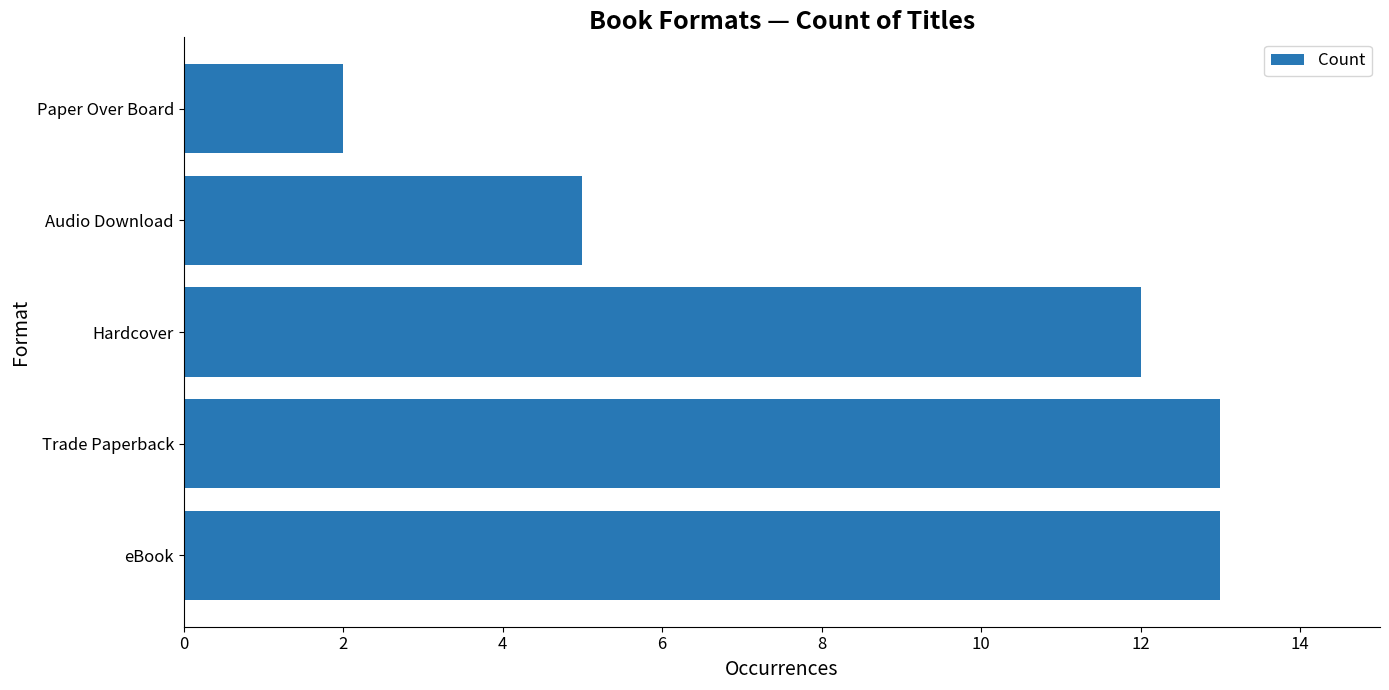

What is the maximum value shown in the chart?

13